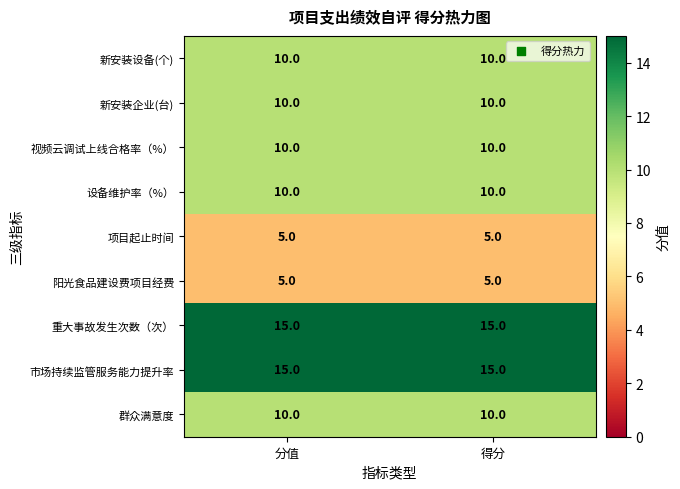

What is the spread (max minus min) of values at 分值?

10